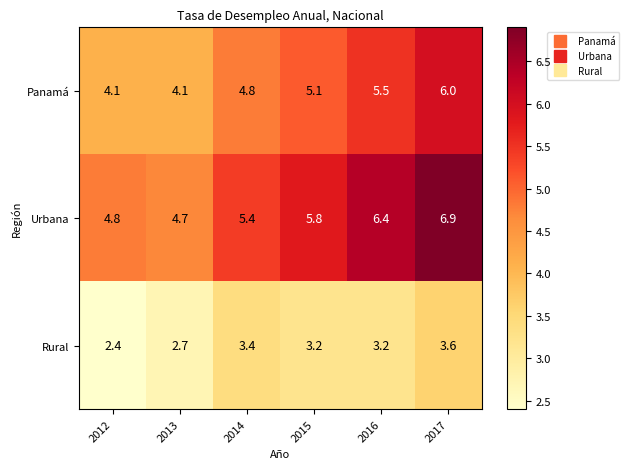

The Rural series shows 3.2 at 2016. True or false?

True